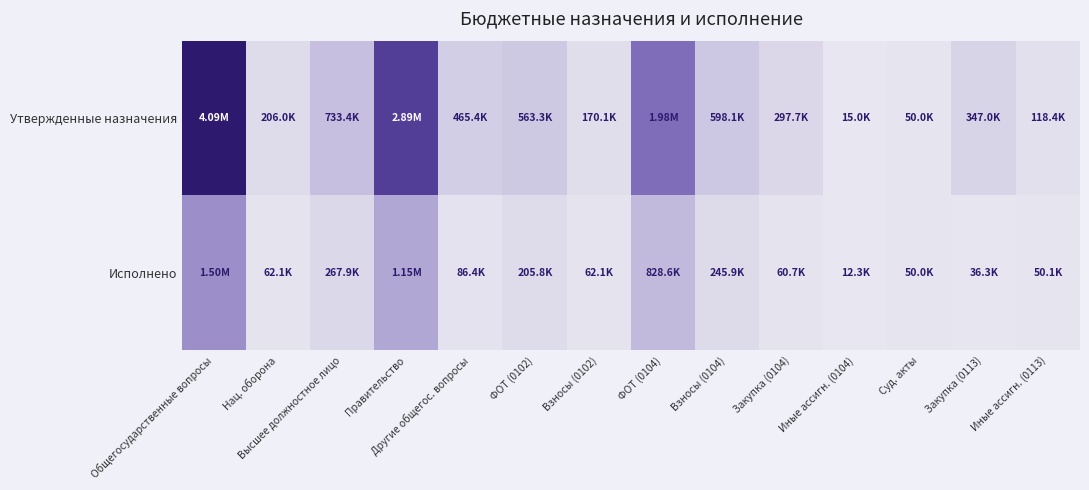

What is the total value across all series at Взносы (0102)?

232243.9